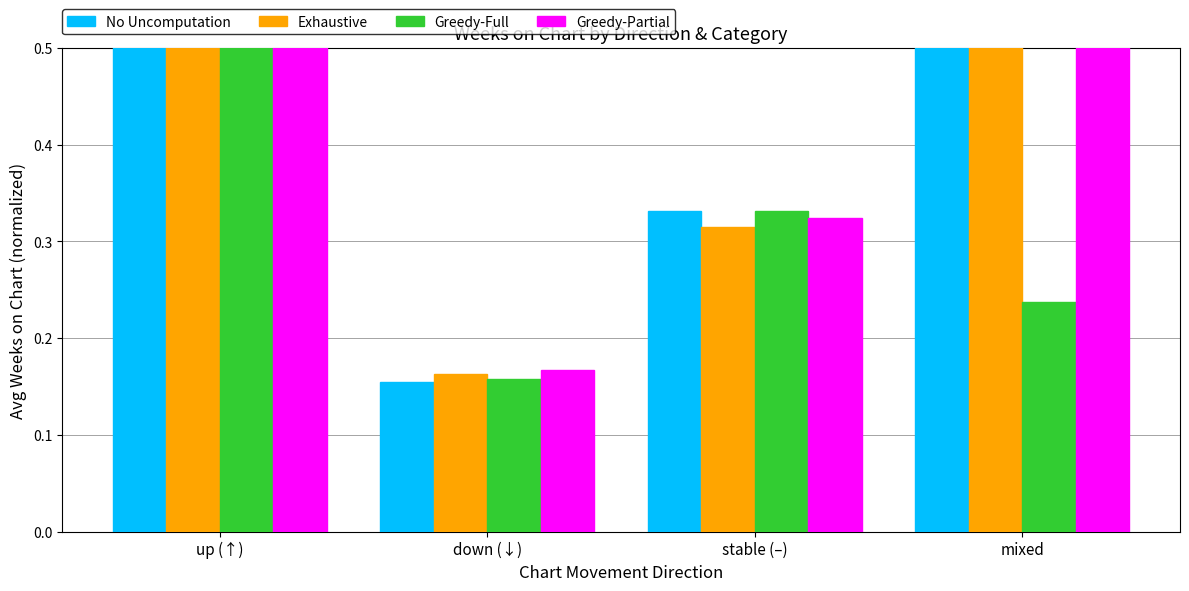

What is the difference between the Exhaustive values at up (↑) and mixed?

0.4